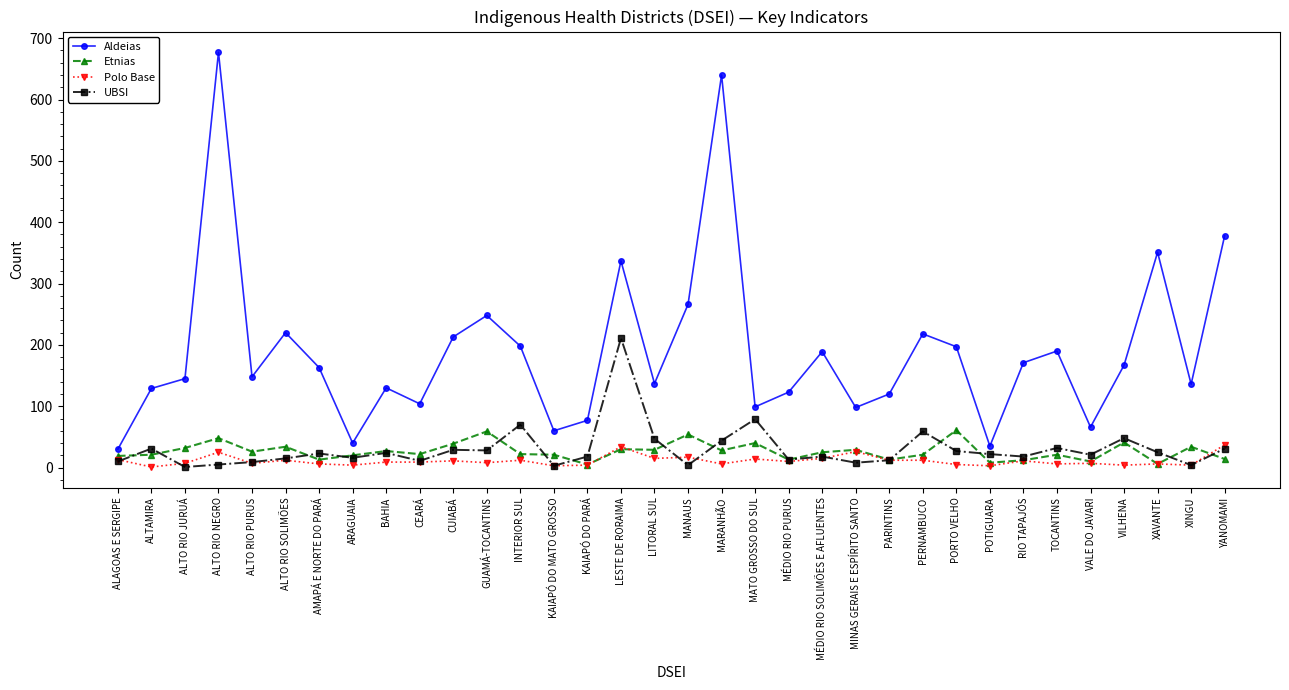

What is the minimum value for UBSI?

1